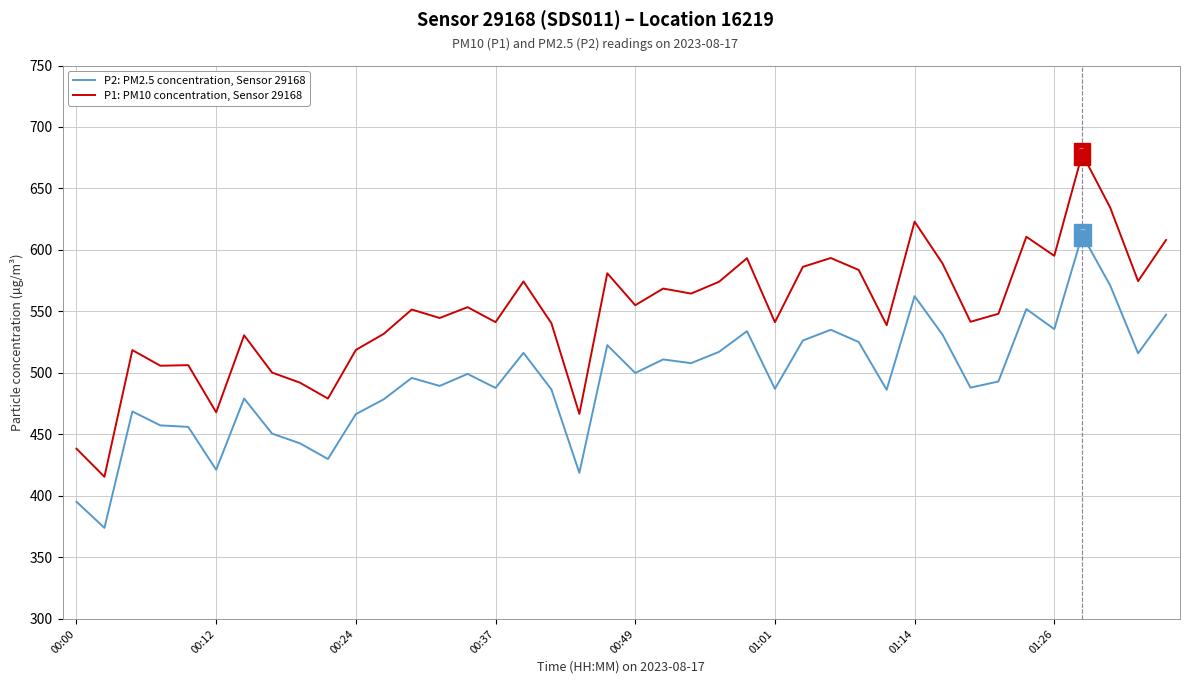

What are all the series names shown in the legend?

P2: PM2.5 concentration, Sensor 29168, P1: PM10 concentration, Sensor 29168